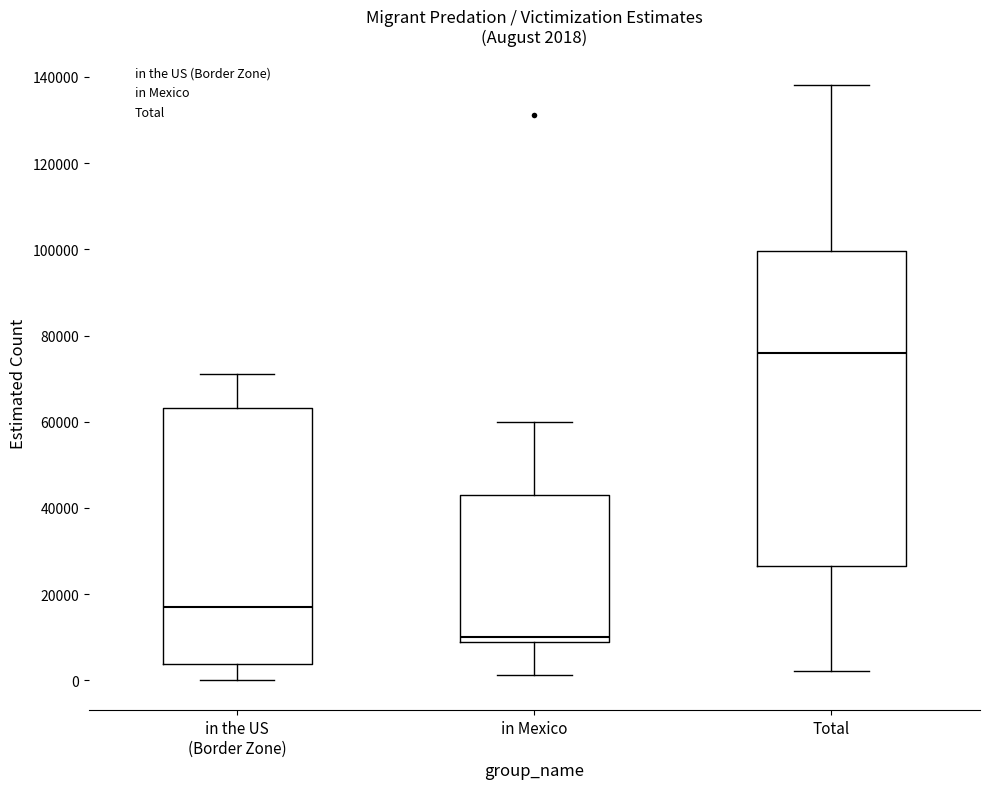

Which box is the tallest, from its lower edge to its upper edge?

Total